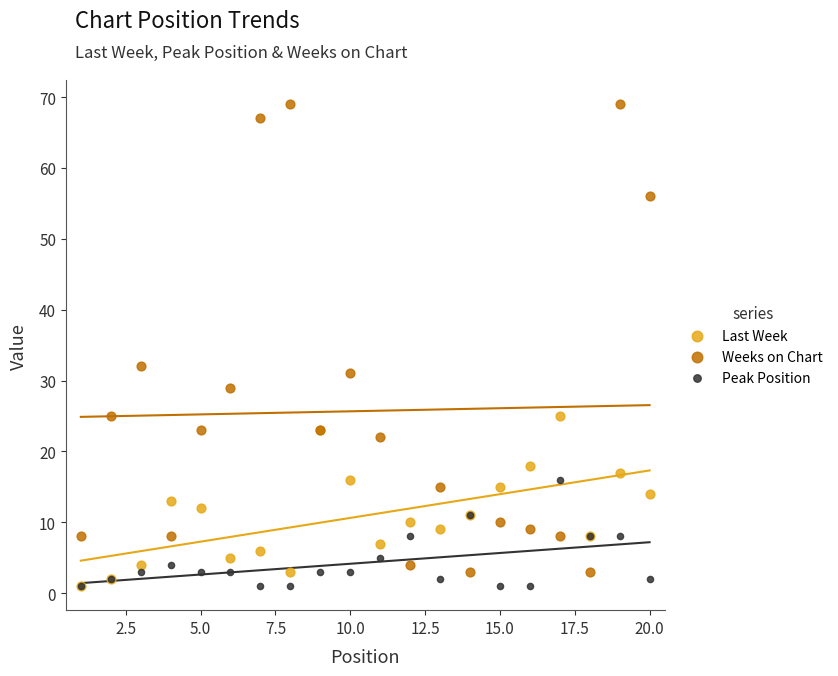

Across all series, what Y value is closest to 35?

32